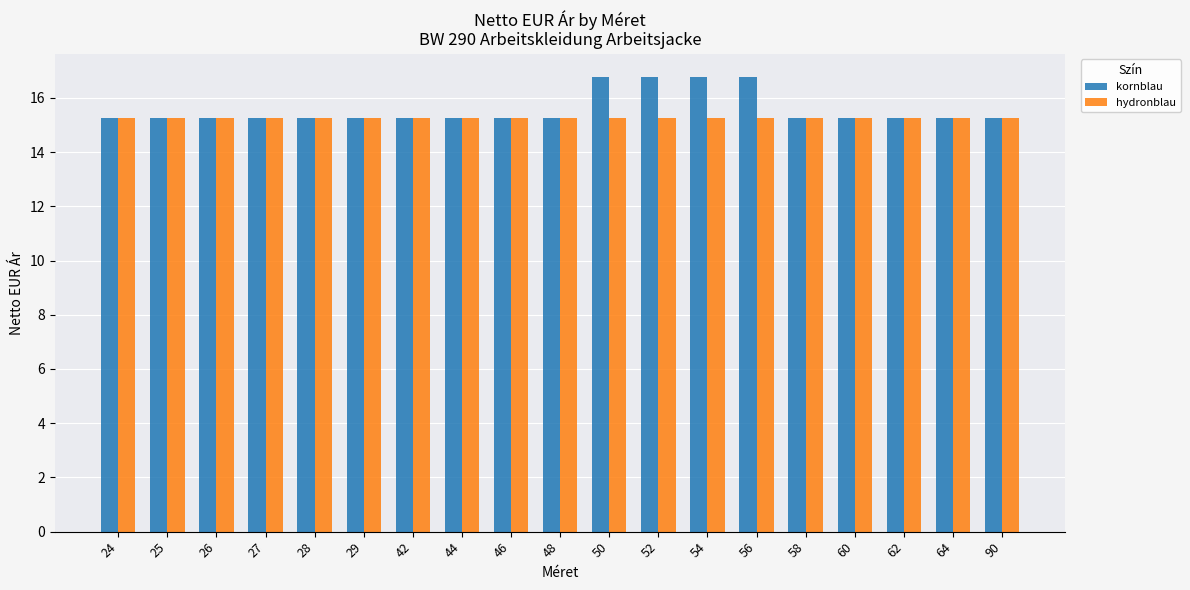

Rank the series at 56 from highest to lowest value.

kornblau, hydronblau